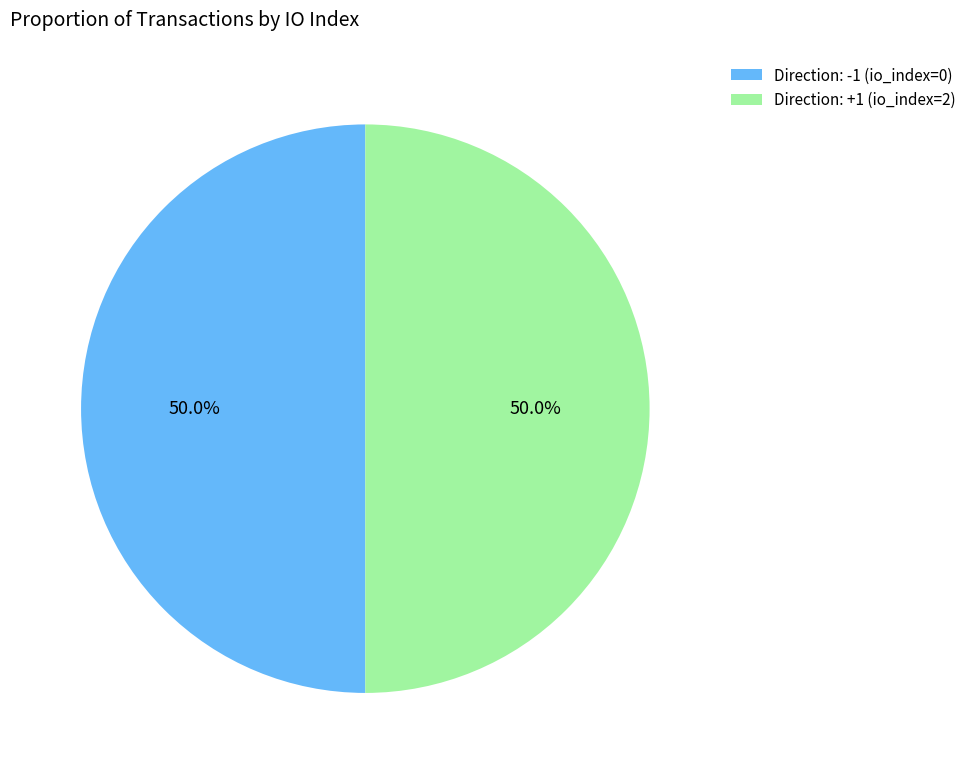

What is the ratio of the value at Direction: -1 (io_index=0) to the value at Direction: +1 (io_index=2)?

1.0